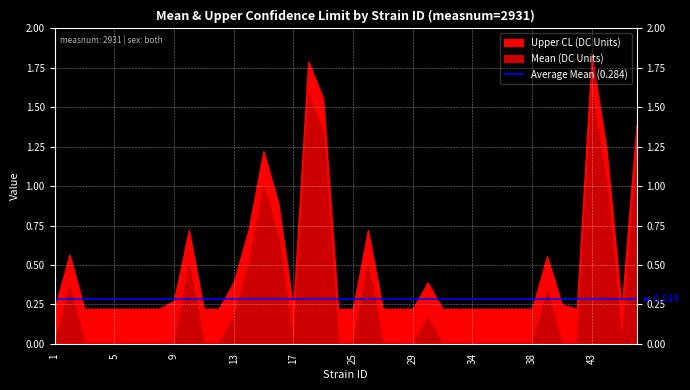

Which label corresponds to the largest value in the chart?

43